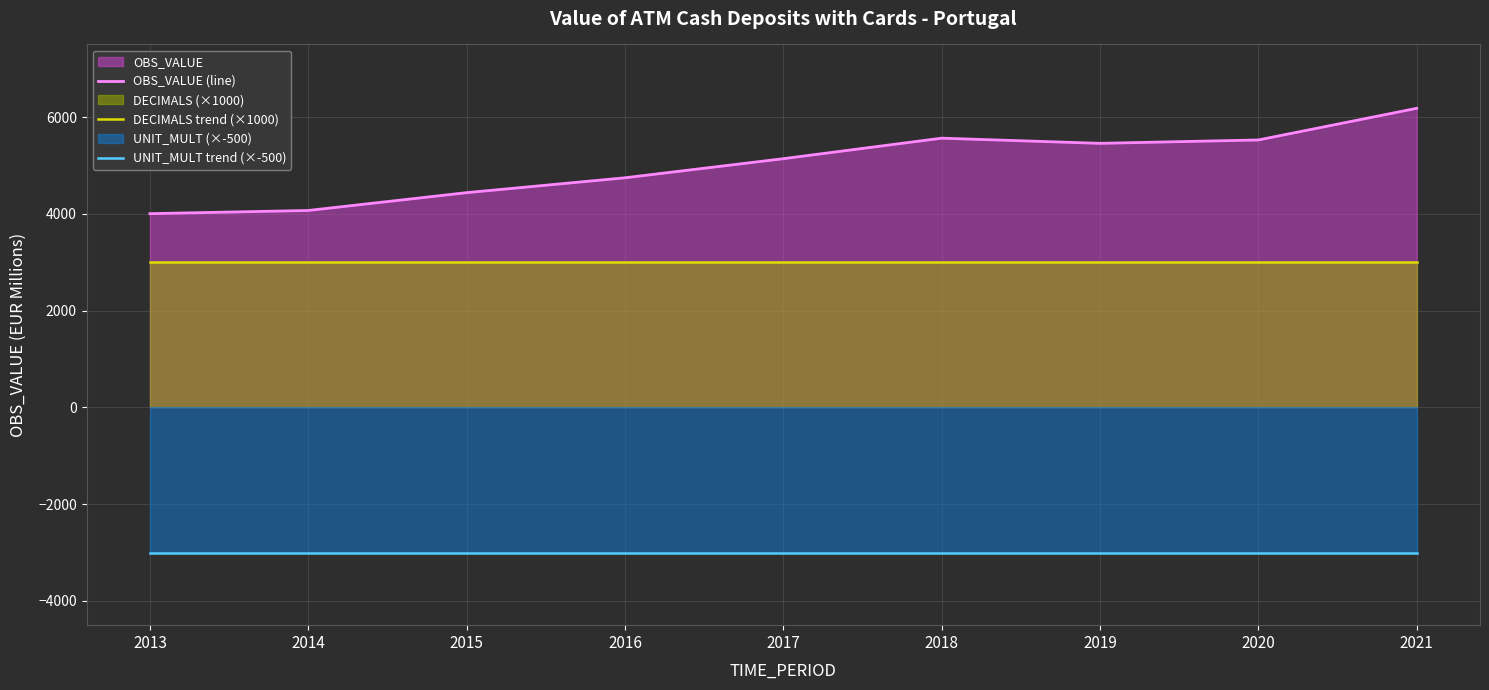

At which label does OBS_VALUE (line) reach its minimum?

2013